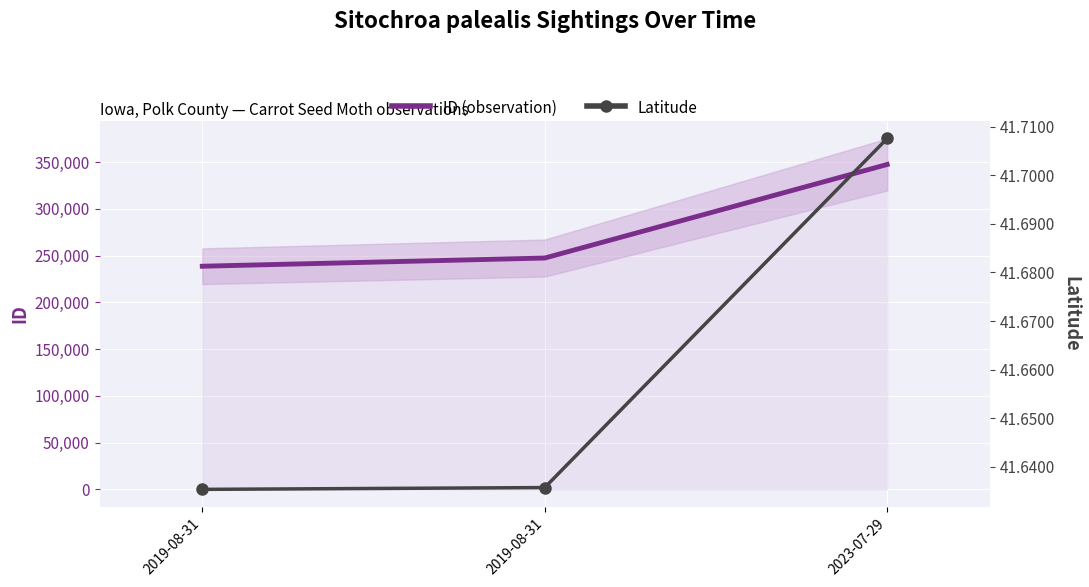

How many data points does each series have?

3